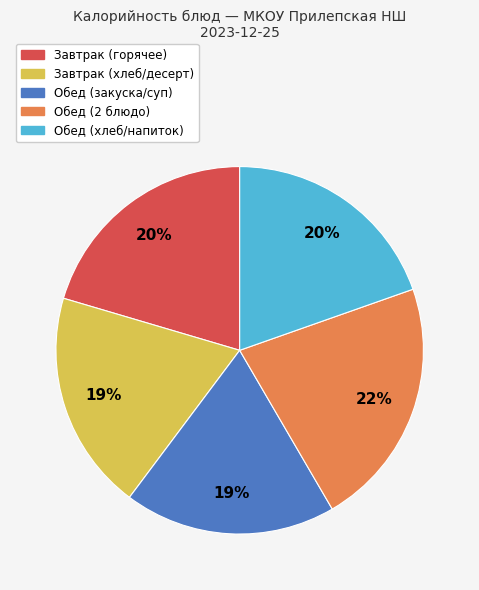

Is there a majority slice in this chart?

No